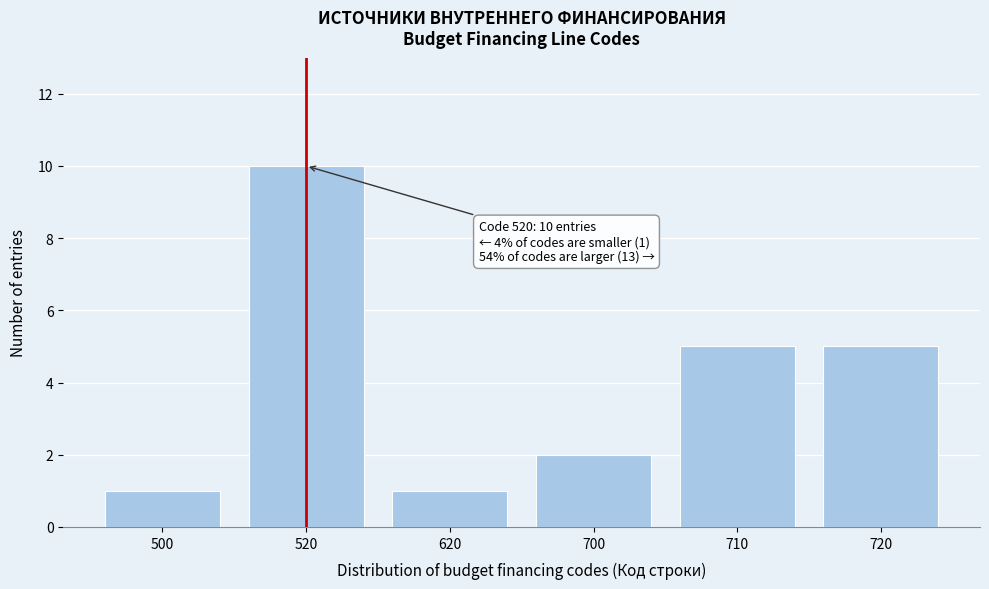

Reading right to left, transcribe all the data shown in this chart.

5	5	2	1	10	1